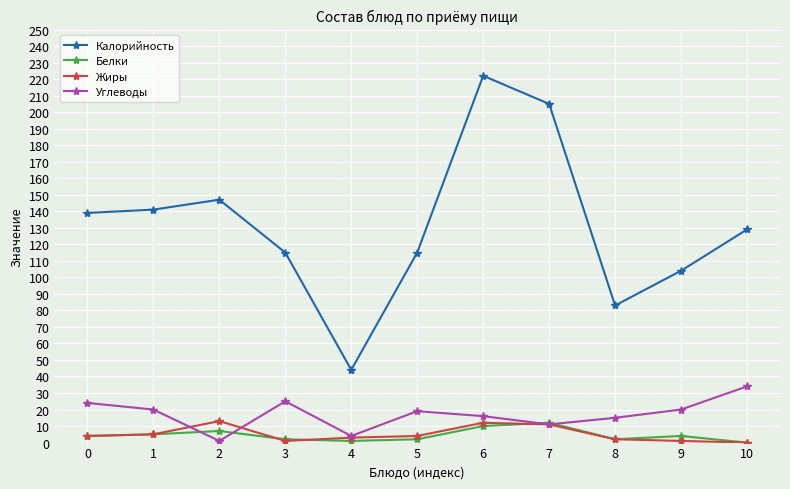

Which series has the largest range (max minus min)?

Калорийность